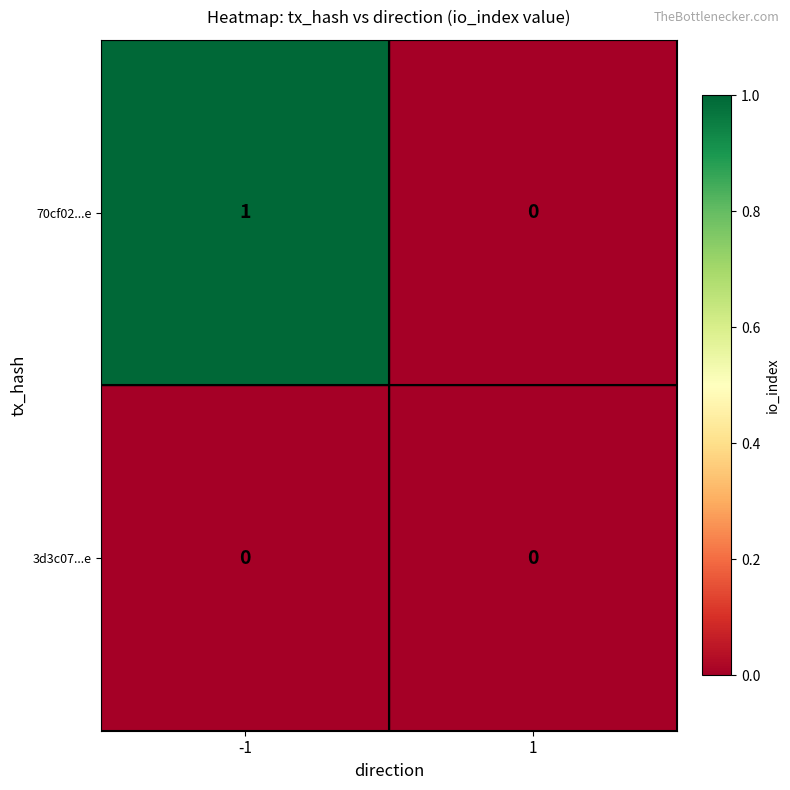

What is the greatest value displayed?

1